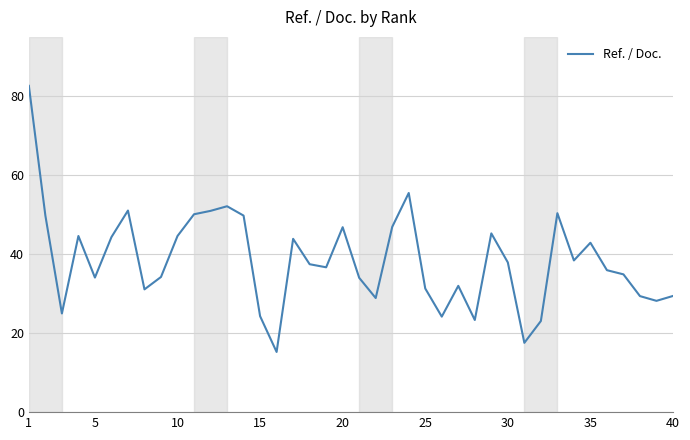

What is the greatest value displayed?

82.7